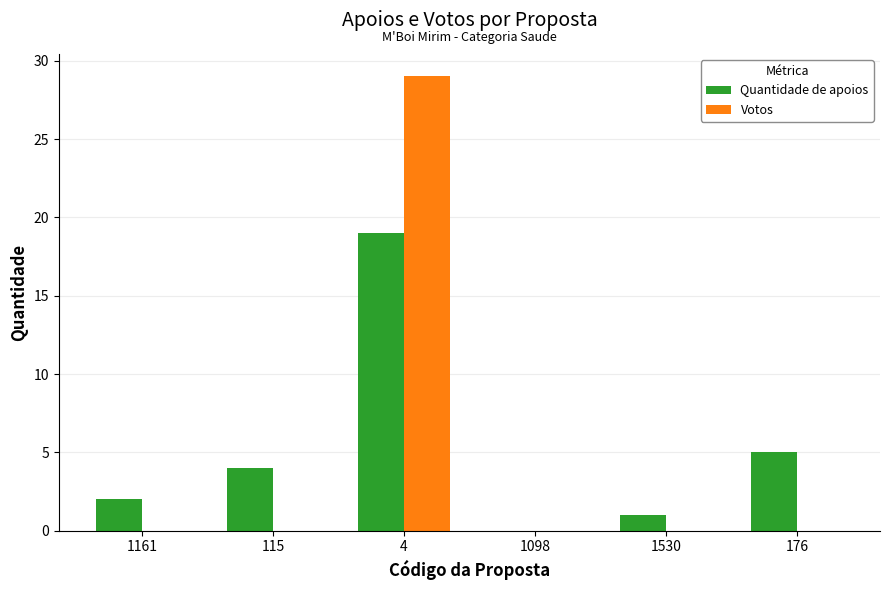

What is the highest value of the Votos series?

29